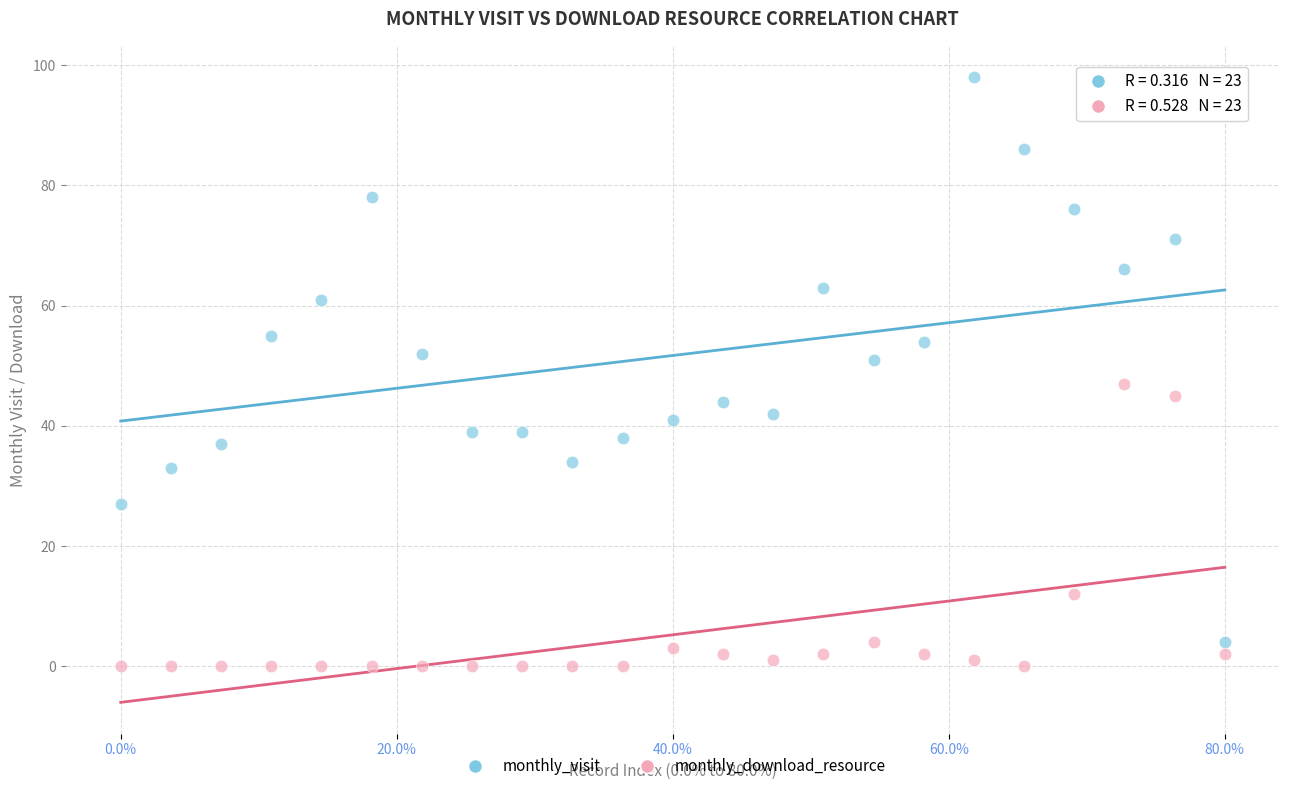

Which series has the widest spread of Y values?

monthly_visit